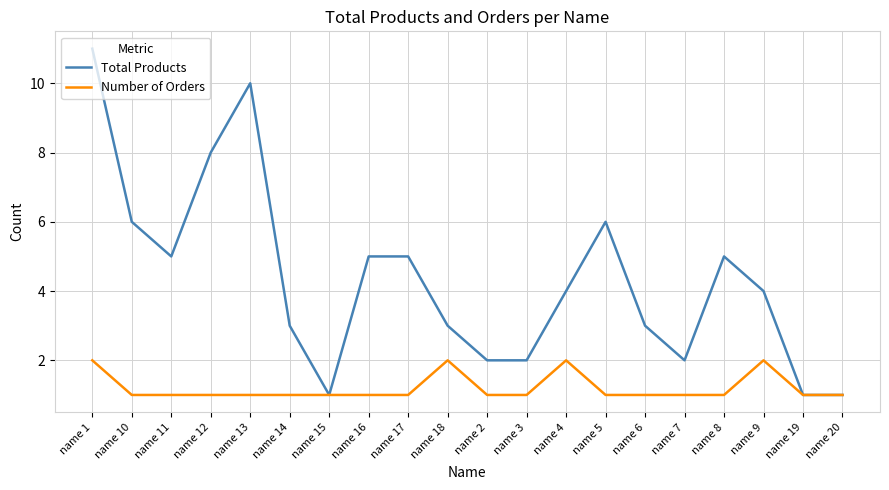

The value of Number of Orders at name 8 is 1. True or false?

True